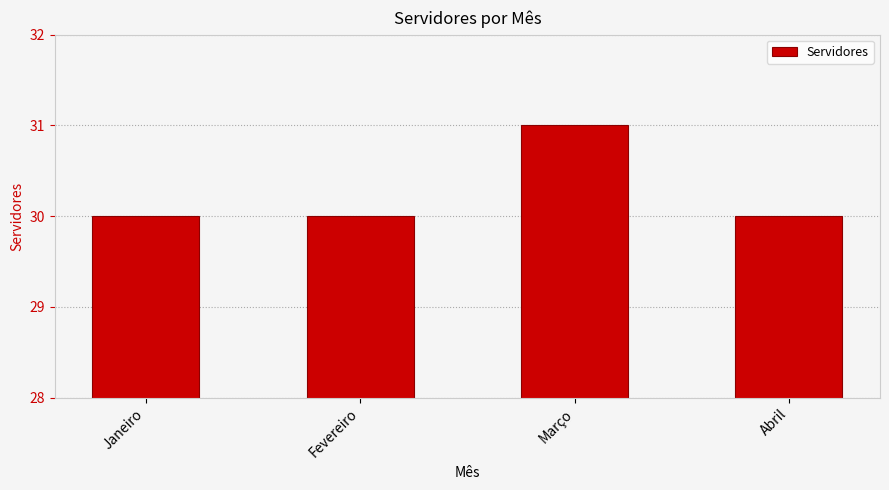

What is the greatest value displayed?

31